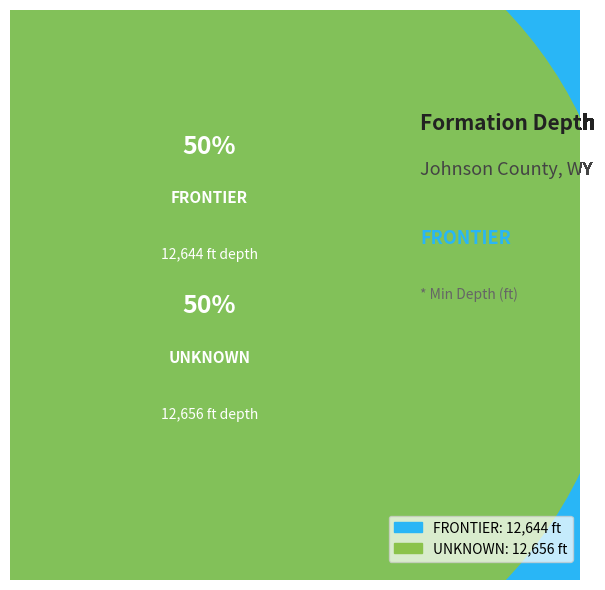

What is the ratio of the value at FRONTIER to the value at UNKNOWN?

1.0